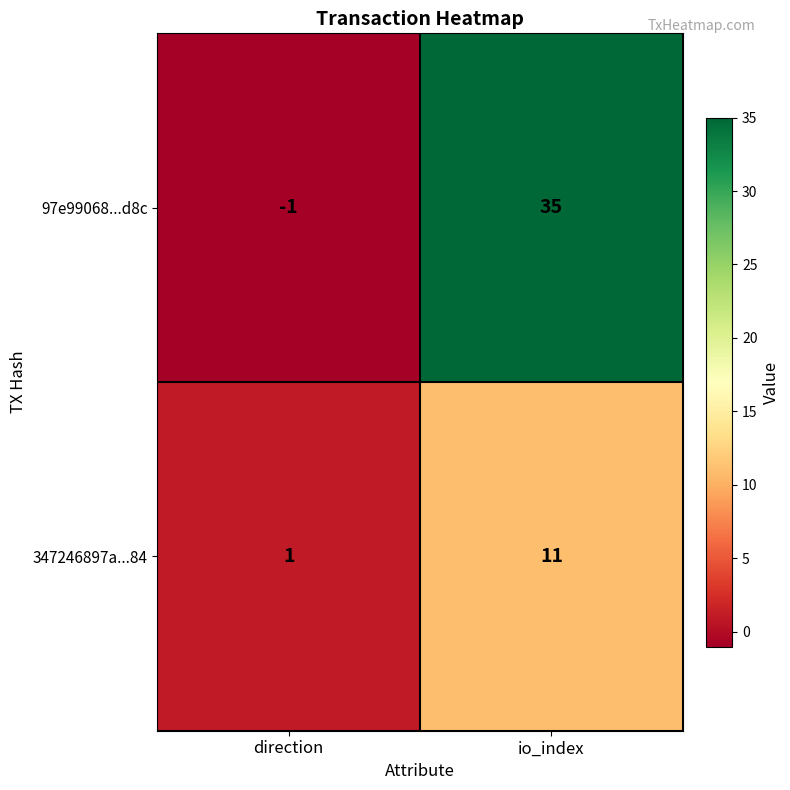

Reading left to right, extract all data points from this chart.

97e99068...d8c: direction=-1	io_index=35
347246897a...84: direction=1	io_index=11